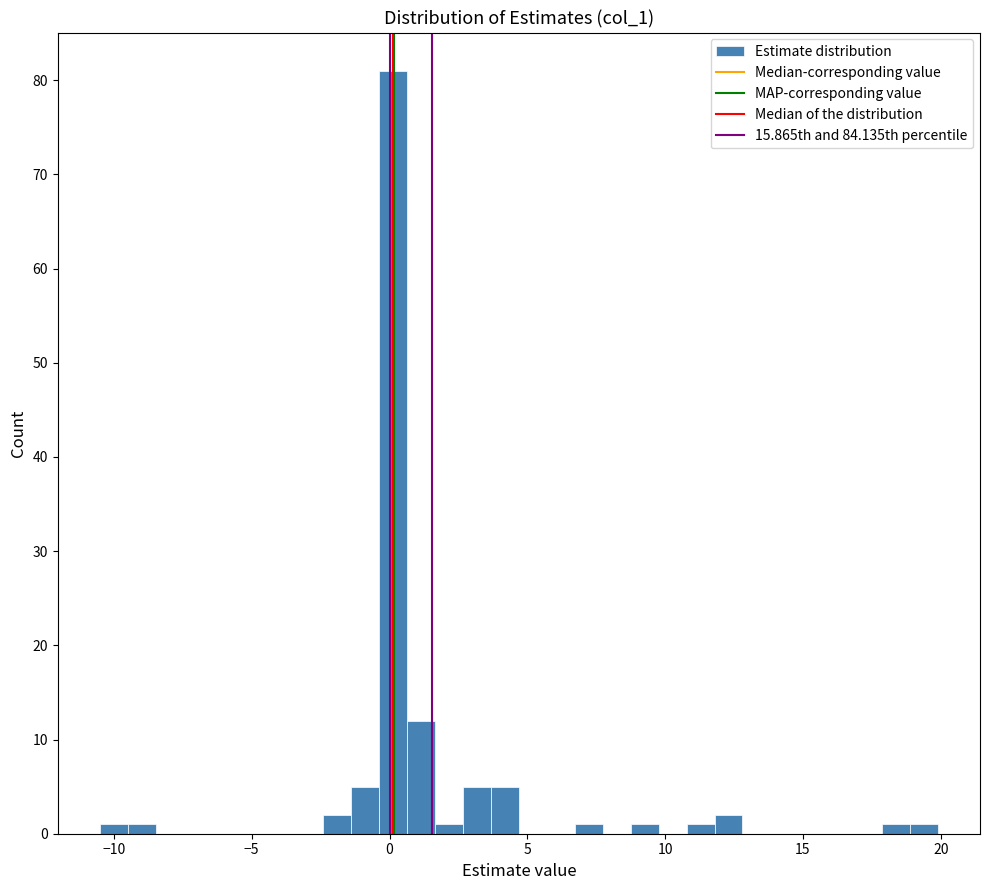

Read against the x-axis, roughly where is the centre of the tallest bar?

0.0